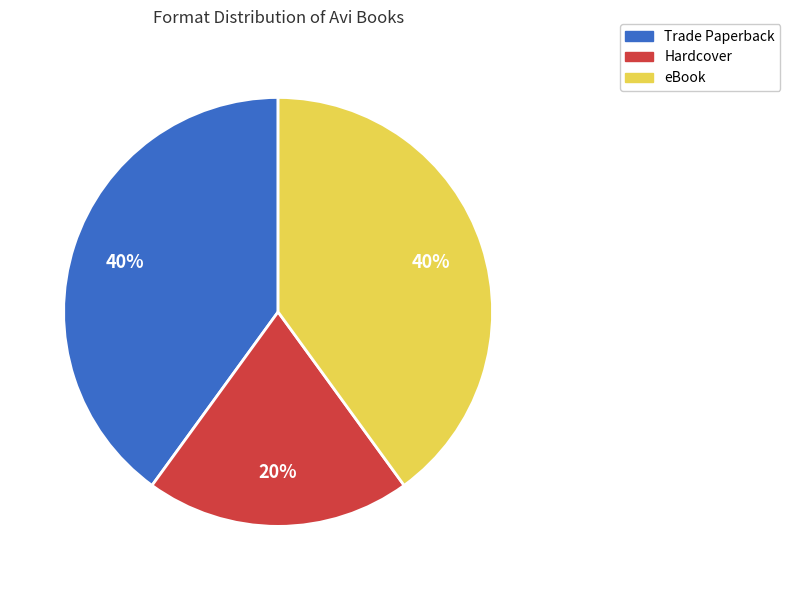

How many slices are in this pie chart?

3